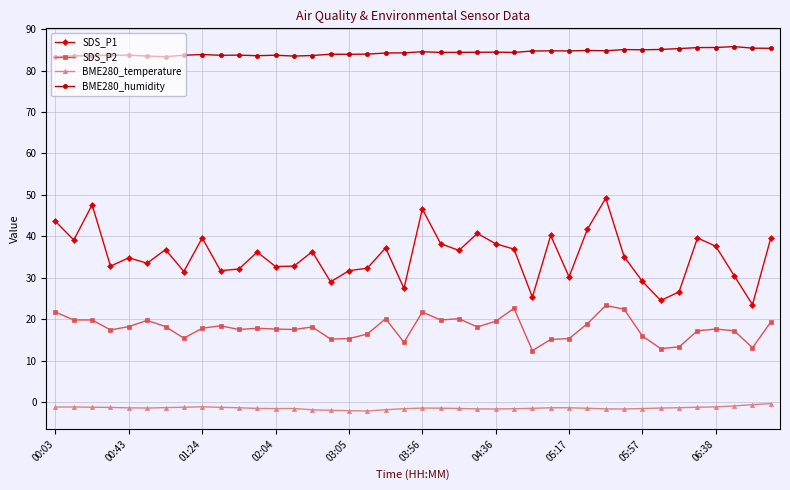

What are all the series names shown in the legend?

SDS_P1, SDS_P2, BME280_temperature, BME280_humidity